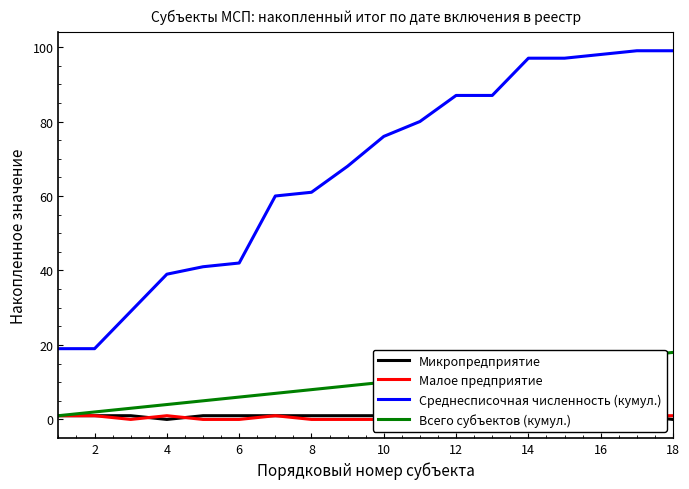

In Малое предприятие, how many points are higher than both neighbors (excluding endpoints)?

4